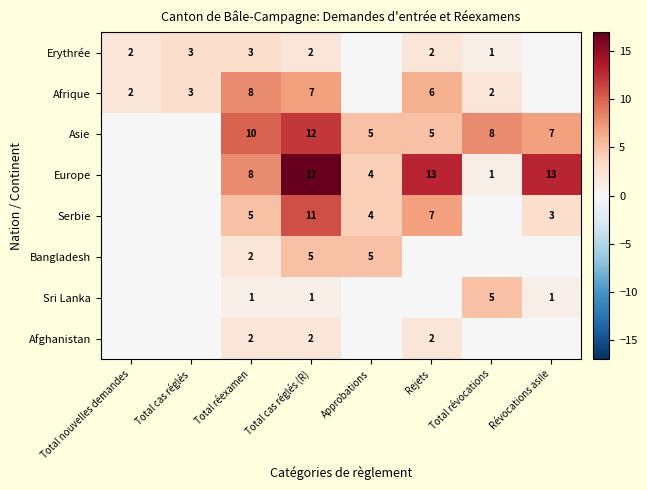

What is the total value across all series at Total nouvelles demandes?

4